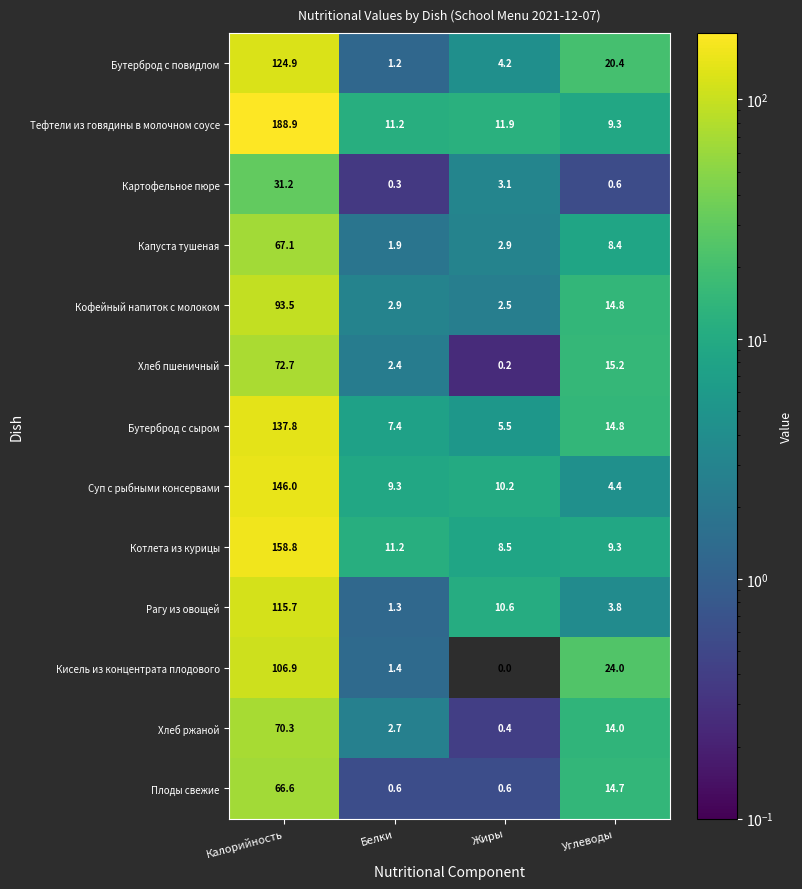

Which category has the lowest value across all series?

Жиры